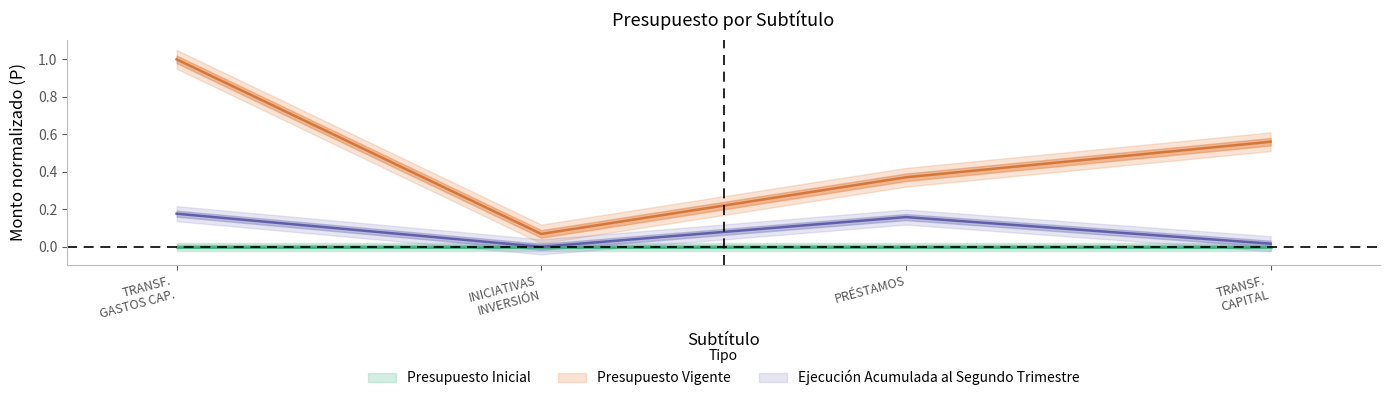

At which category does Ejecución Acumulada al Segundo Trimestre reach its first local peak?

PRÉSTAMOS